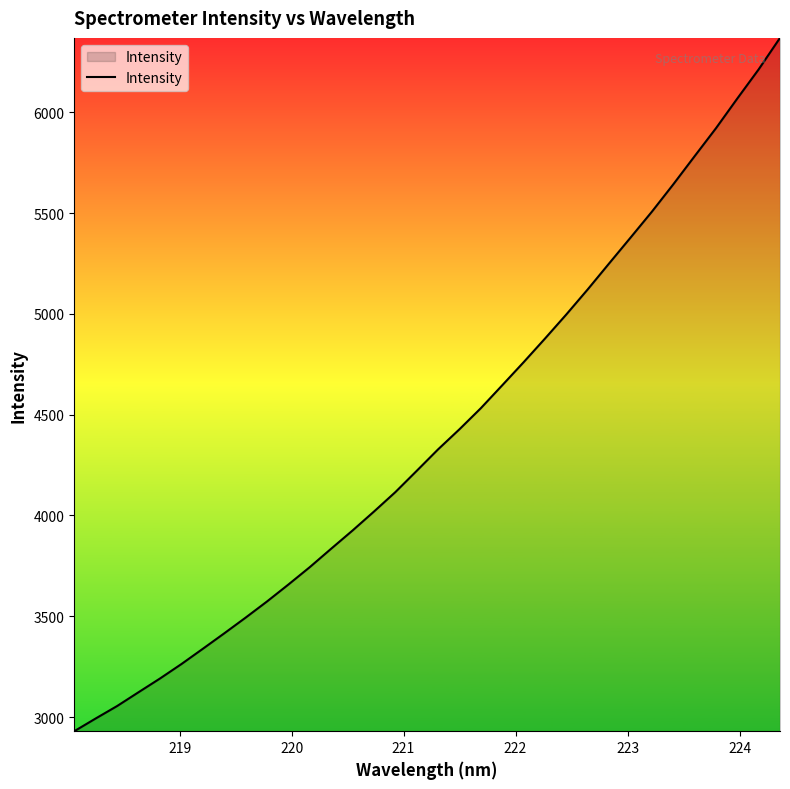

How many lines are shown in the chart?

1